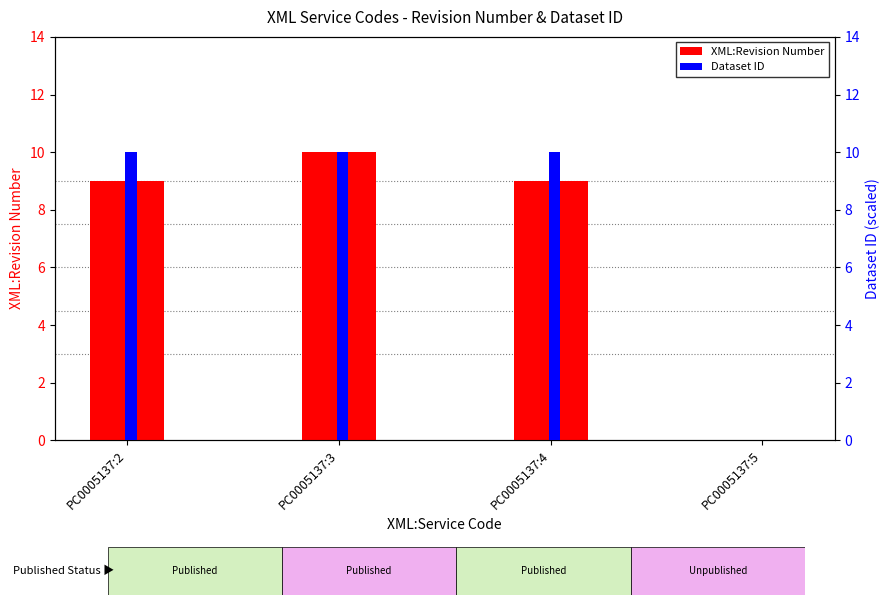

Where is Dataset ID nearest to the value 5?

PC0005137:2